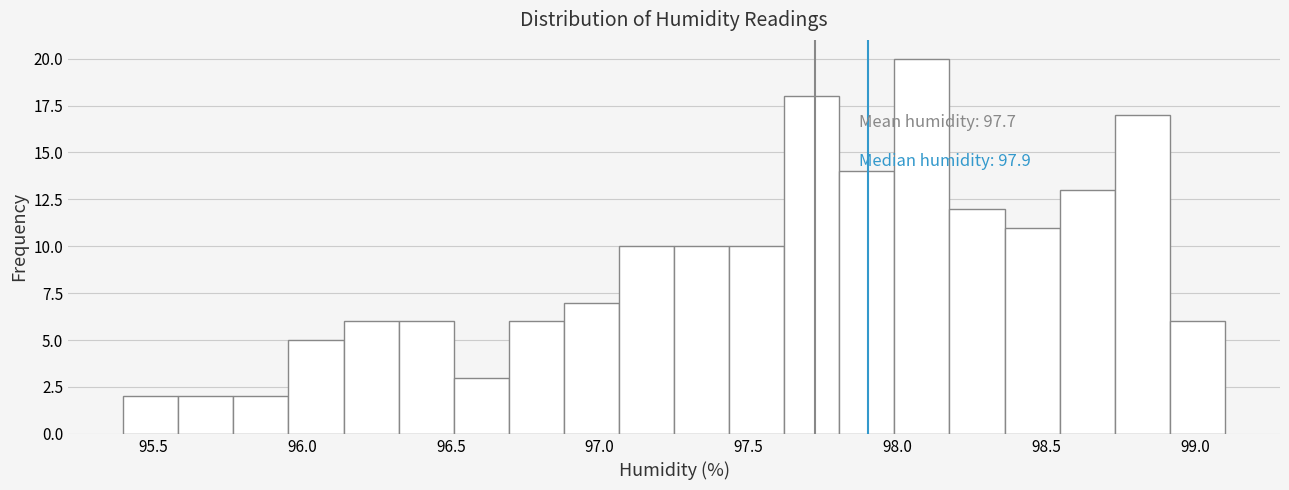

Read against the x-axis, roughly where is the centre of the tallest bar?

98.10